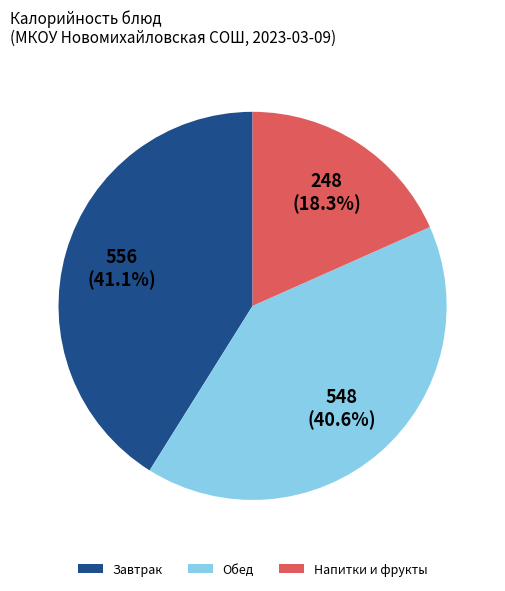

Rank the categories by value from highest to lowest.

Завтрак, Обед, Напитки и фрукты